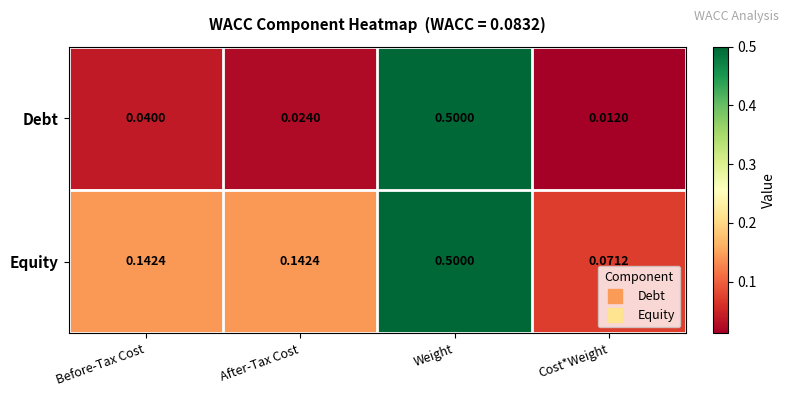

What is the greatest value displayed?

0.5